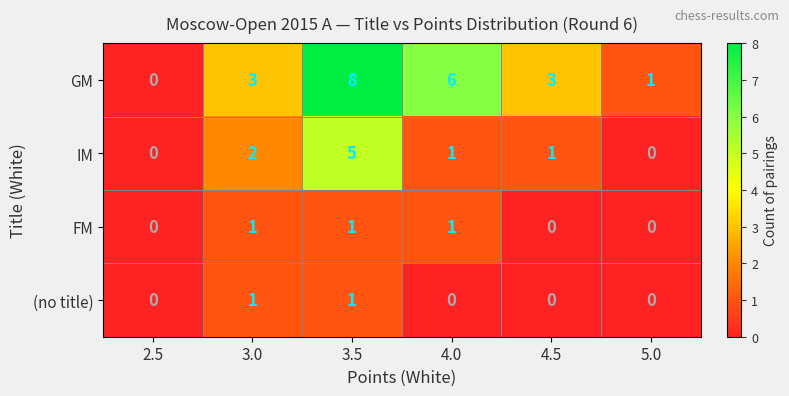

Is the value of GM at 3.5 greater than the value of FM at 2.5?

Yes